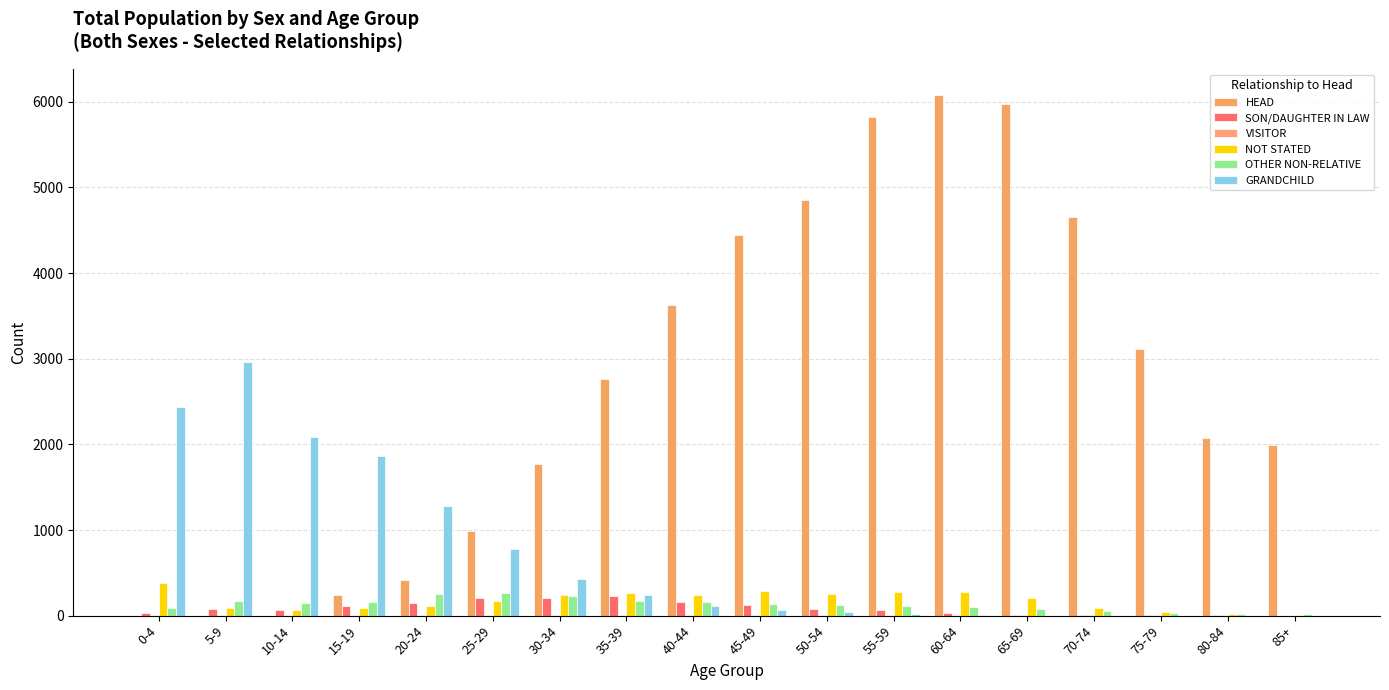

What is the value of the SON/DAUGHTER IN LAW bar at the 17th from the left?

2